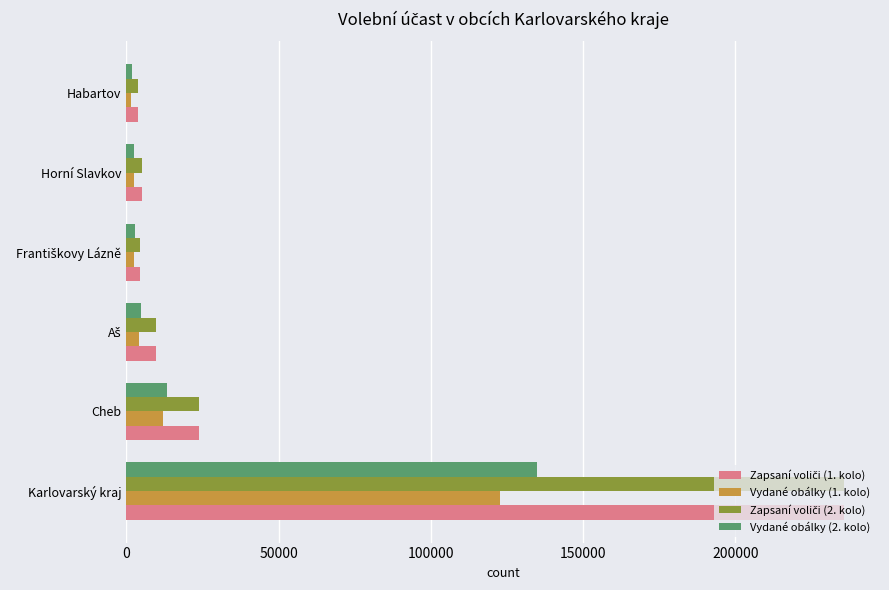

Count the number of data series in this chart.

4